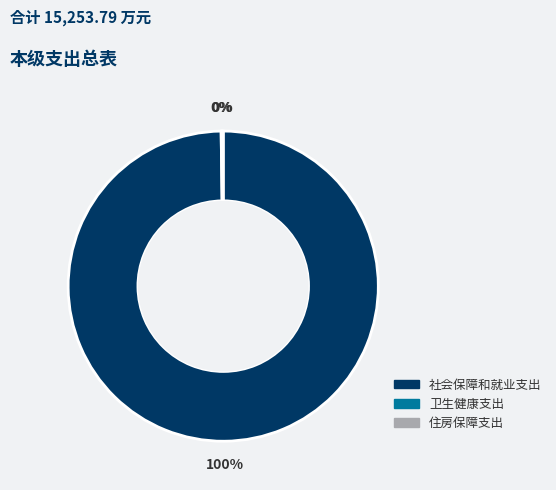

To the nearest percent, what portion does 社会保障和就业支出 represent?

100%